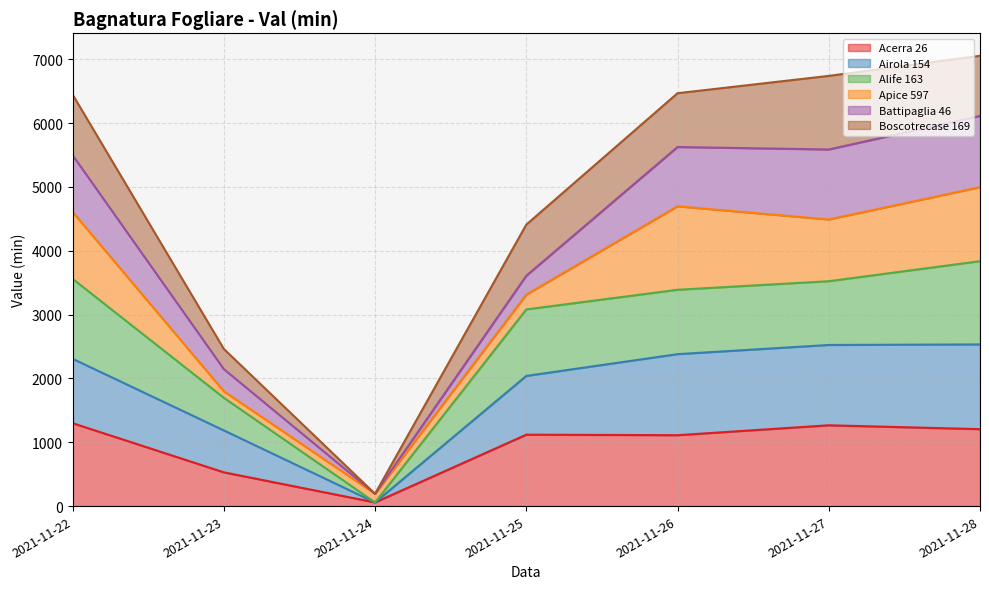

What is the total value across all series at 2021-11-25?

4409.9